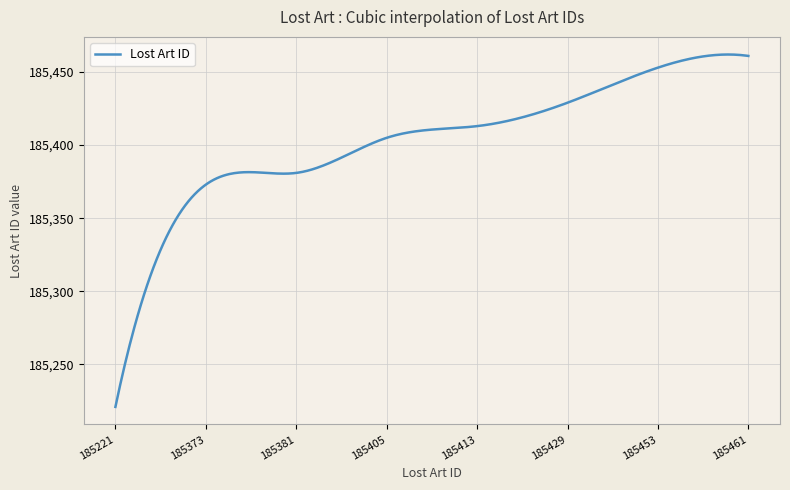

What is the smallest value displayed?

185221.0